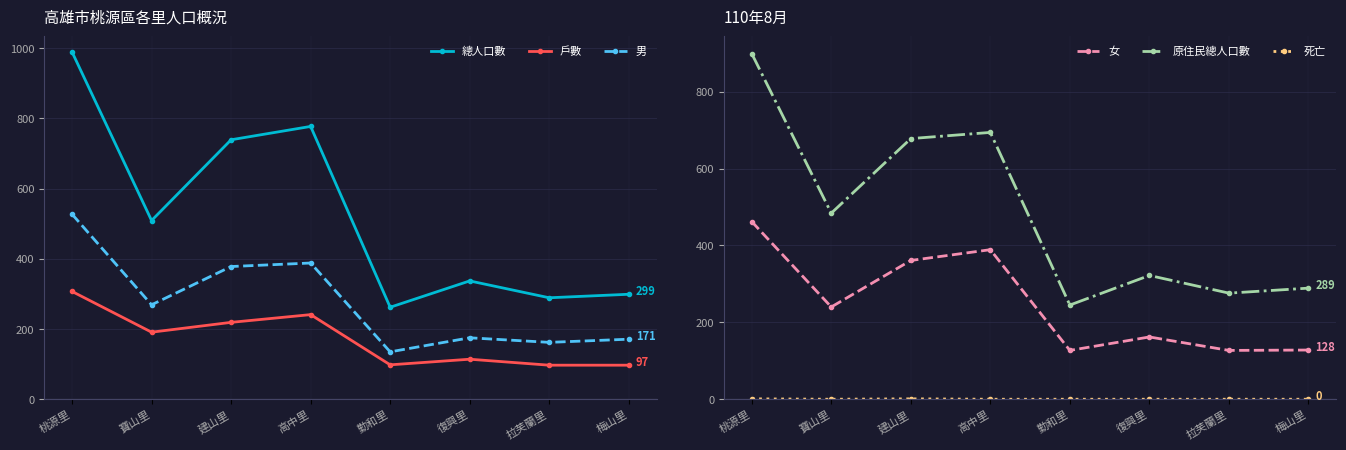

Between 建山里 and 梅山里, which series saw the biggest shift?

總人口數